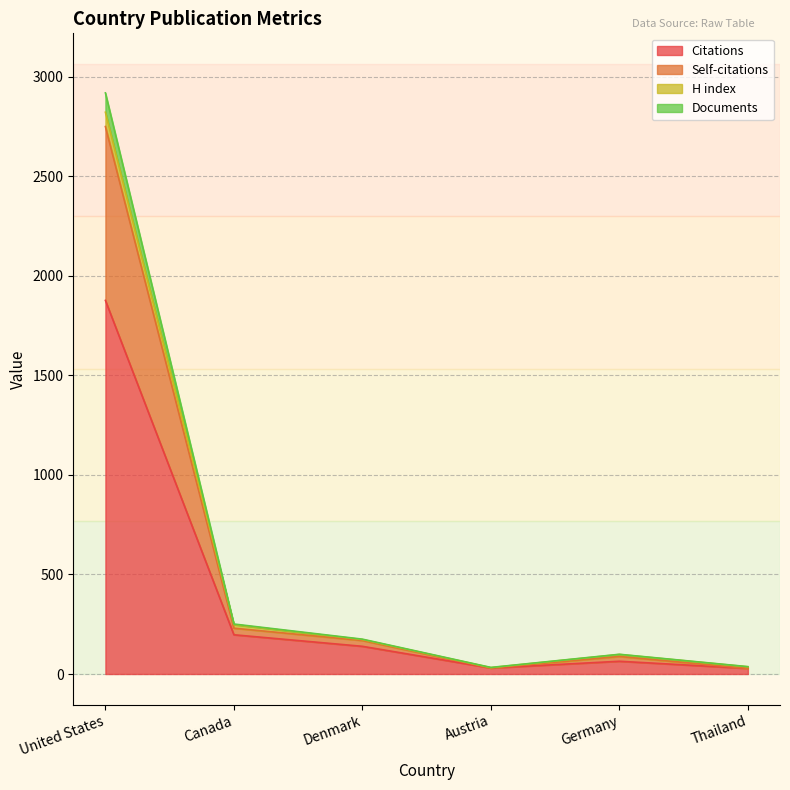

What is the maximum value for Citations?

1876